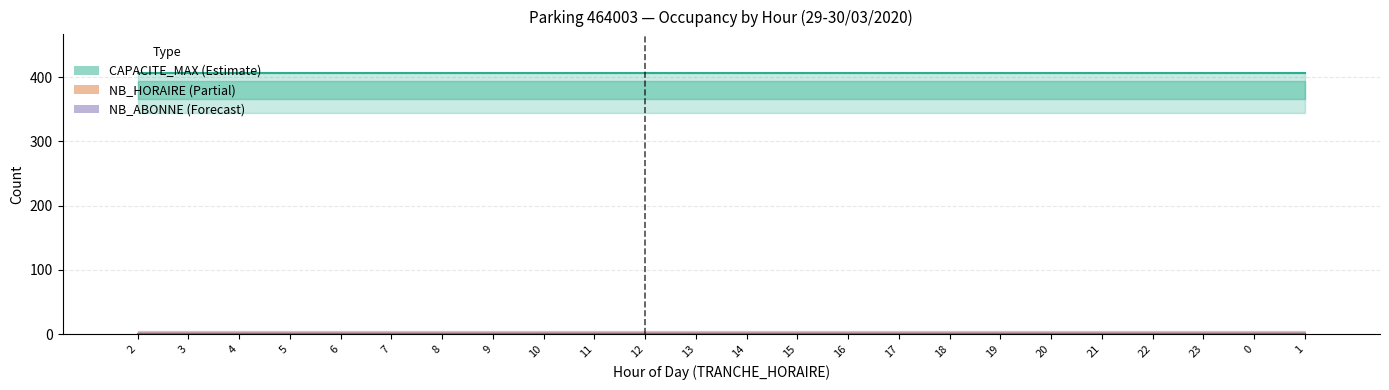

Are the bars grouped side by side (vs. stacked)?

Yes